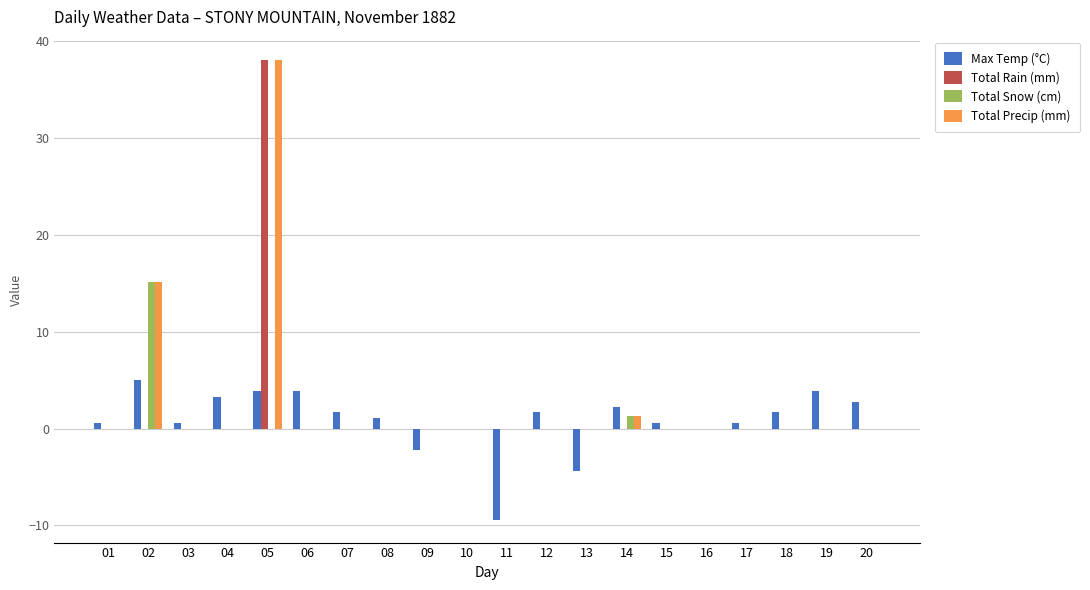

Is the value of Total Snow (cm) at 03 greater than the value of Total Precip (mm) at 02?

No